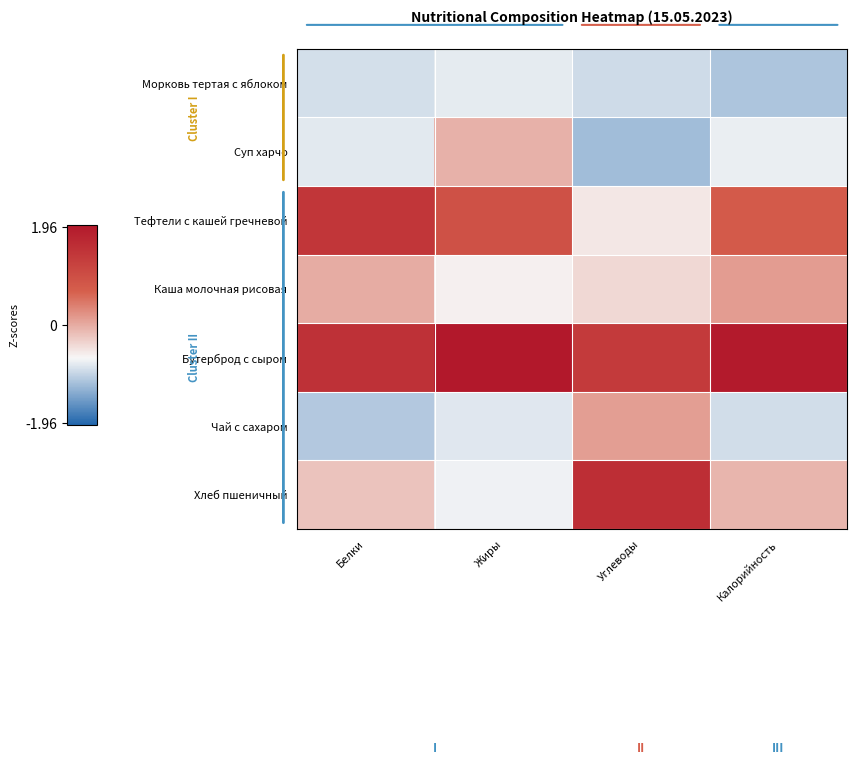

At how many categories does at least one series exceed 0?

4